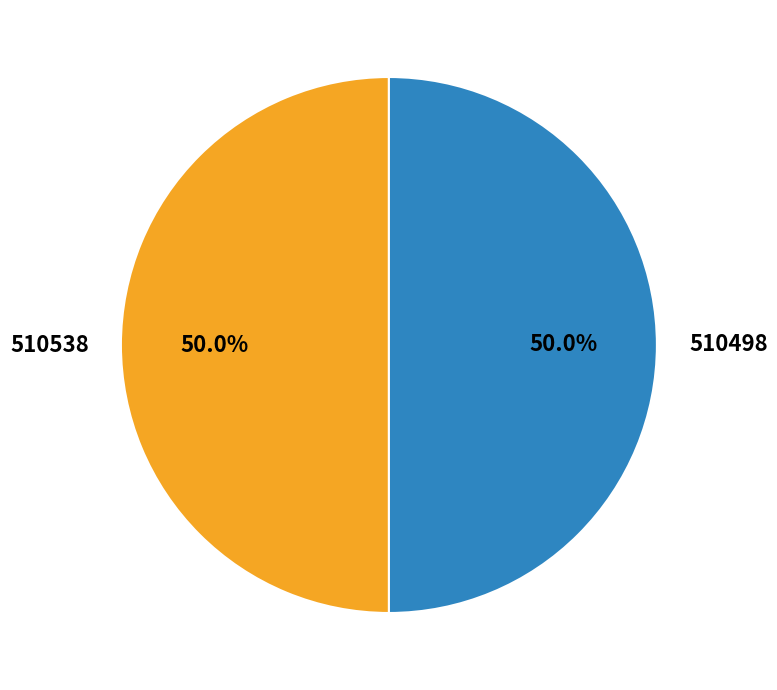

Approximately how many times larger is the value at 510538 compared to 510498?

1.0